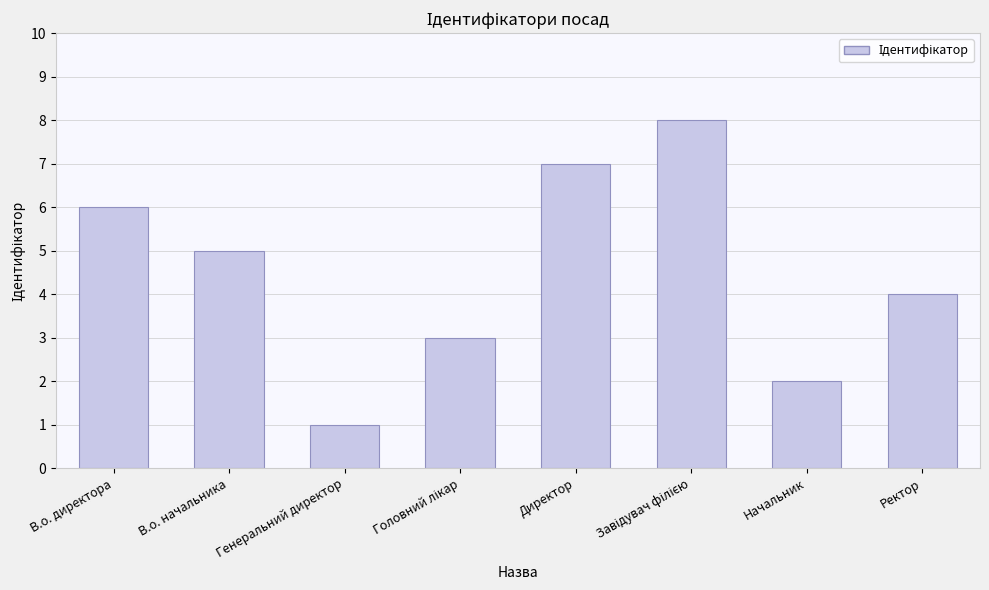

Count the values in the range 3 to 7.

5